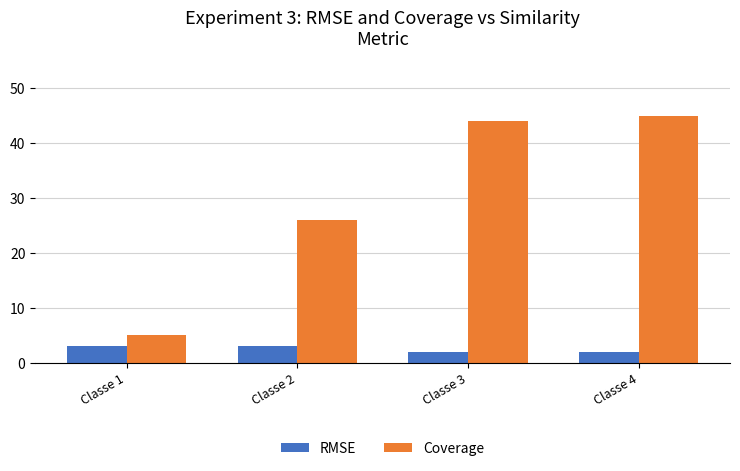

Reading left to right, list all the values displayed in this chart.

RMSE: Classe 1=3	Classe 2=3	Classe 3=2	Classe 4=2
Coverage: Classe 1=5	Classe 2=26	Classe 3=44	Classe 4=45